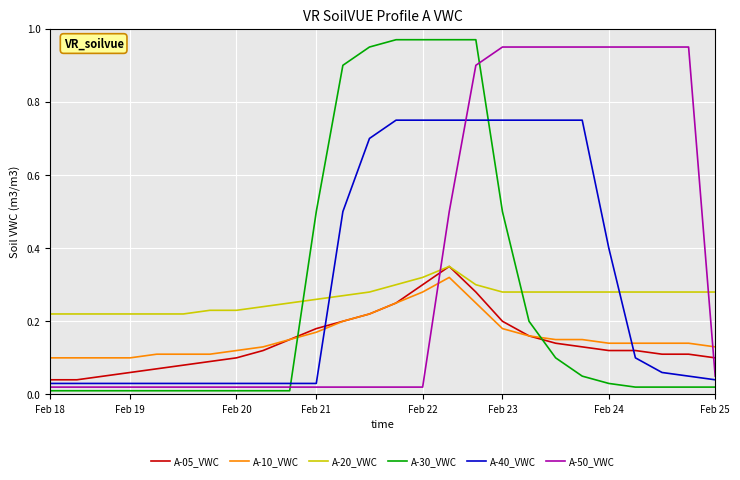

Which series has the largest range (max minus min)?

A-30_VWC